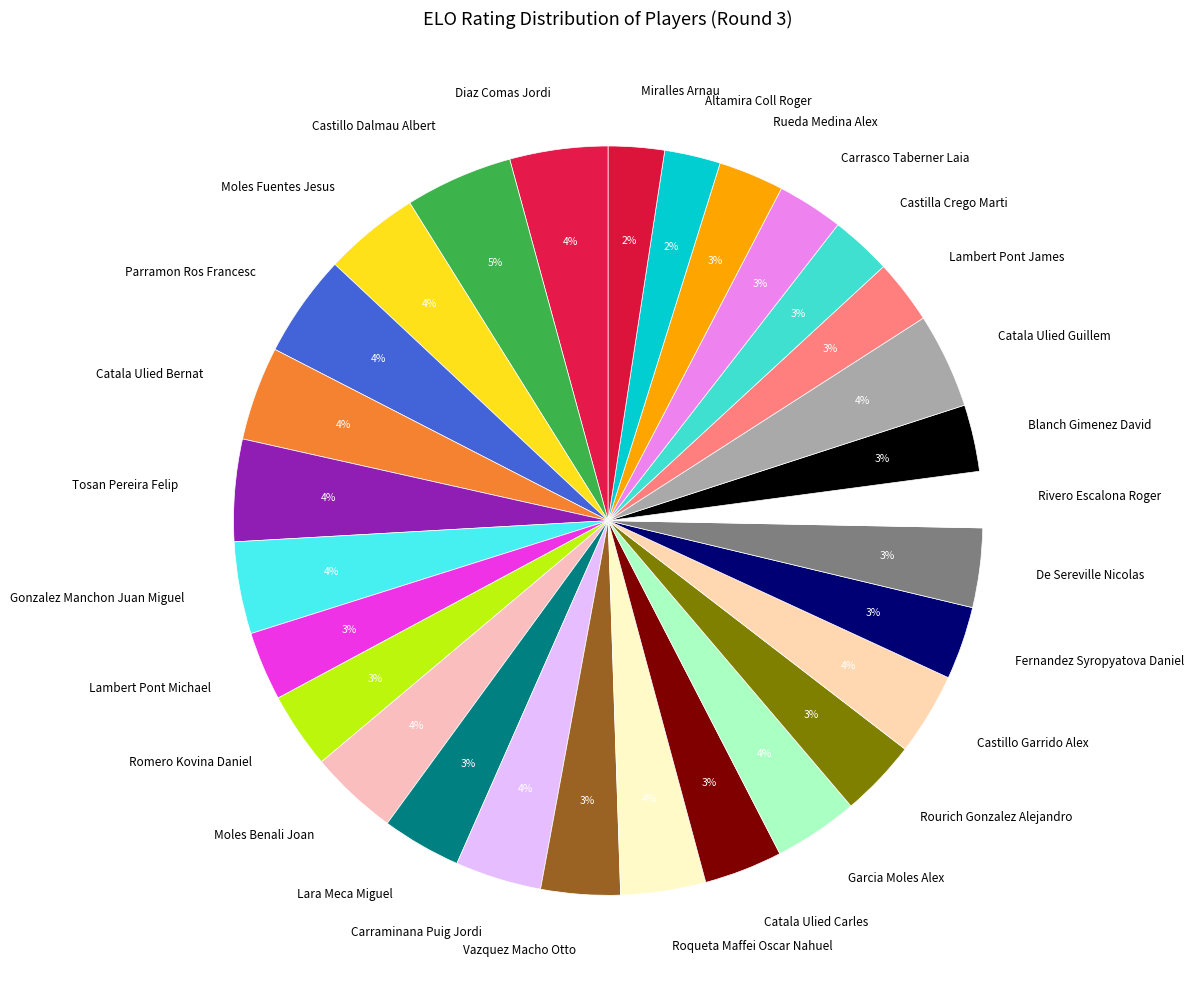

Is Diaz Comas Jordi the majority of the pie?

No